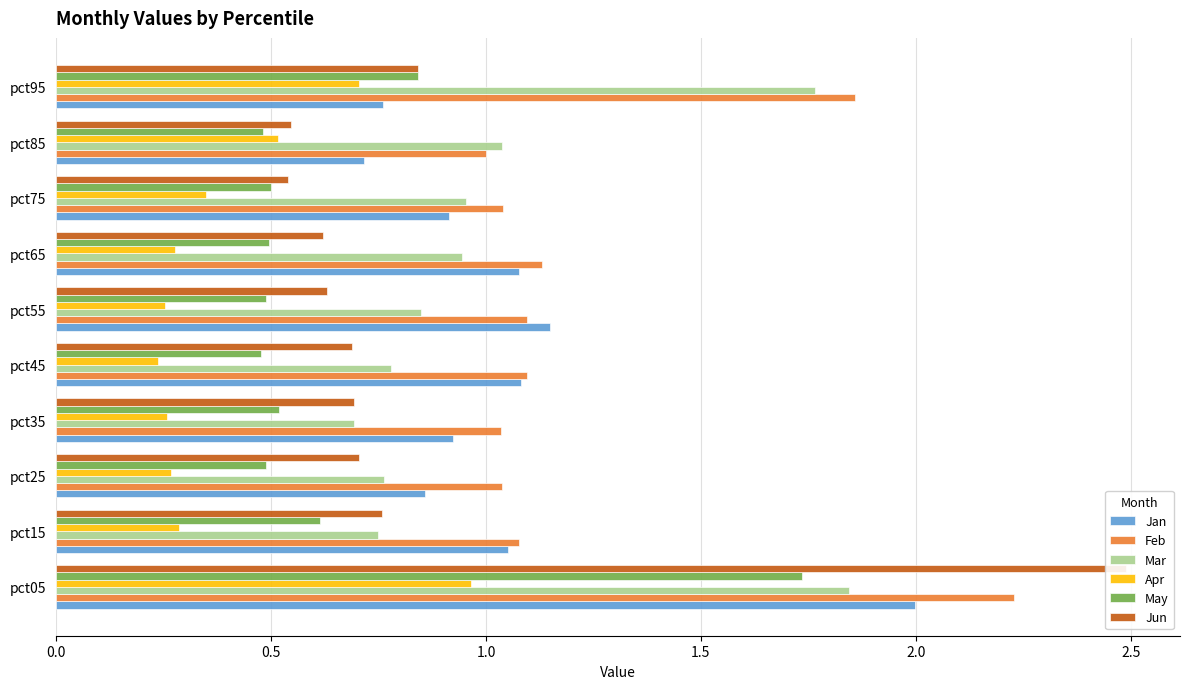

Does the chart contain stacked bars?

No